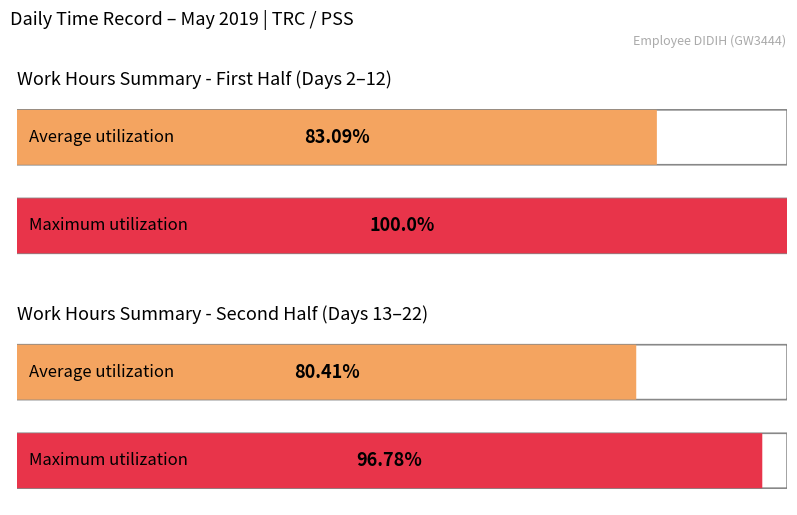

What is the ratio of the value at 11 to the value at 21?

0.8